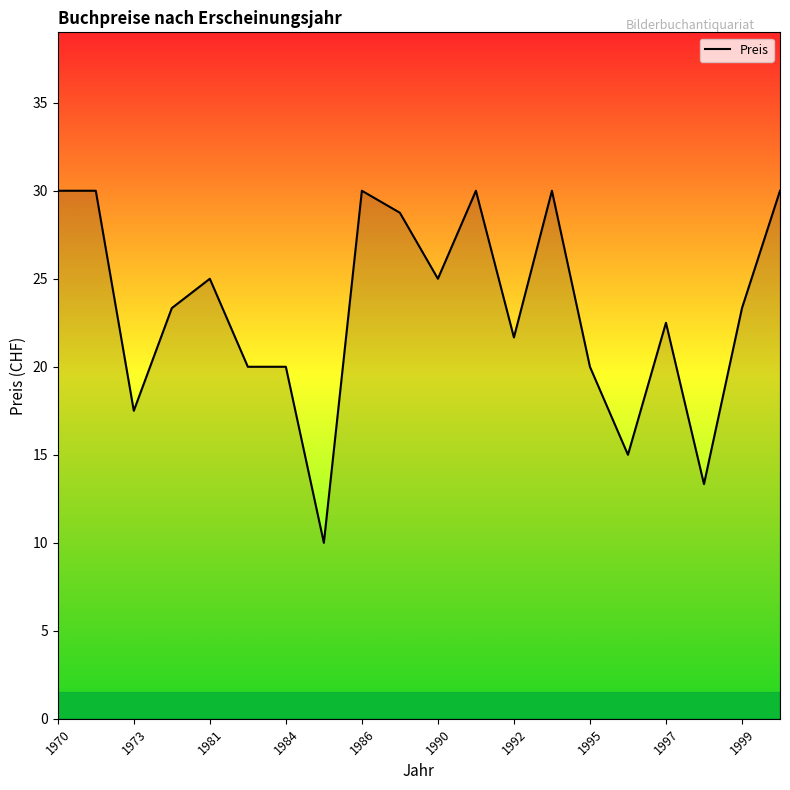

What is the smallest value displayed?

10.0